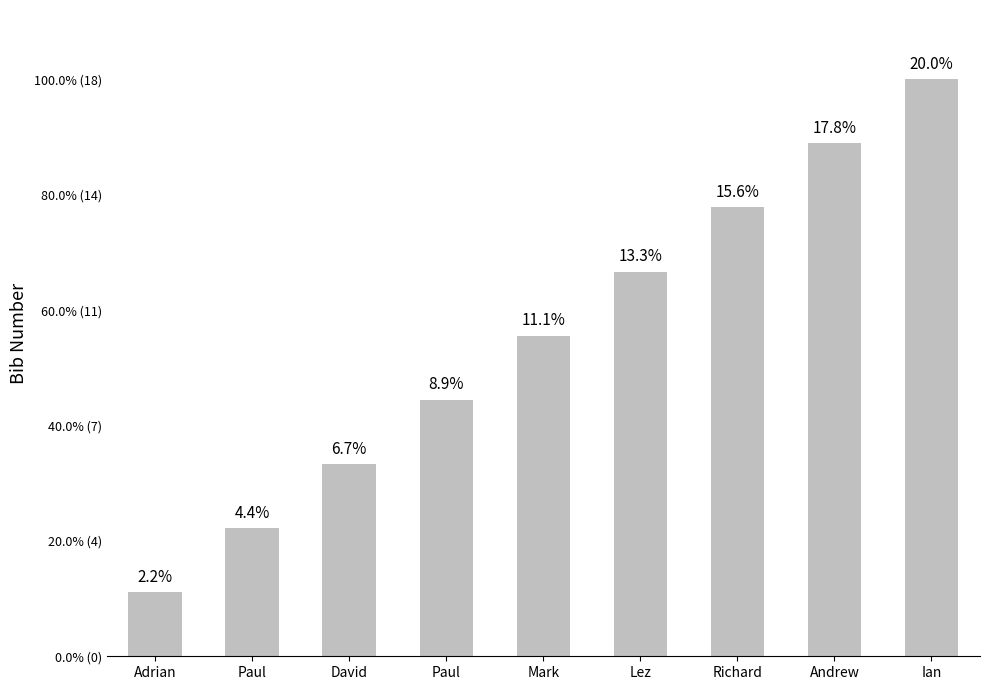

Which category has the highest value across all series?

Ian